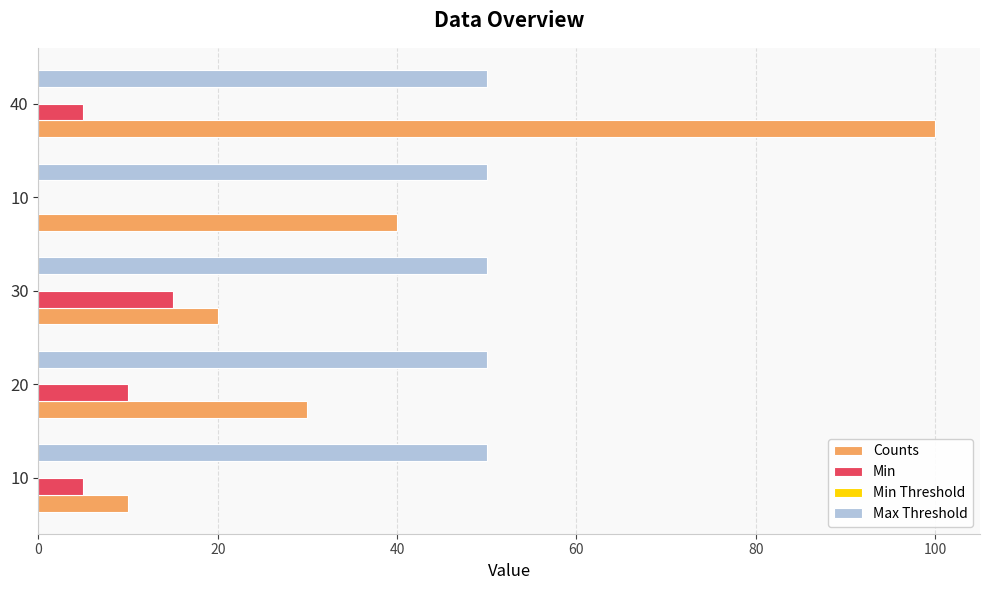

At which category is the sum across all series the highest?

40